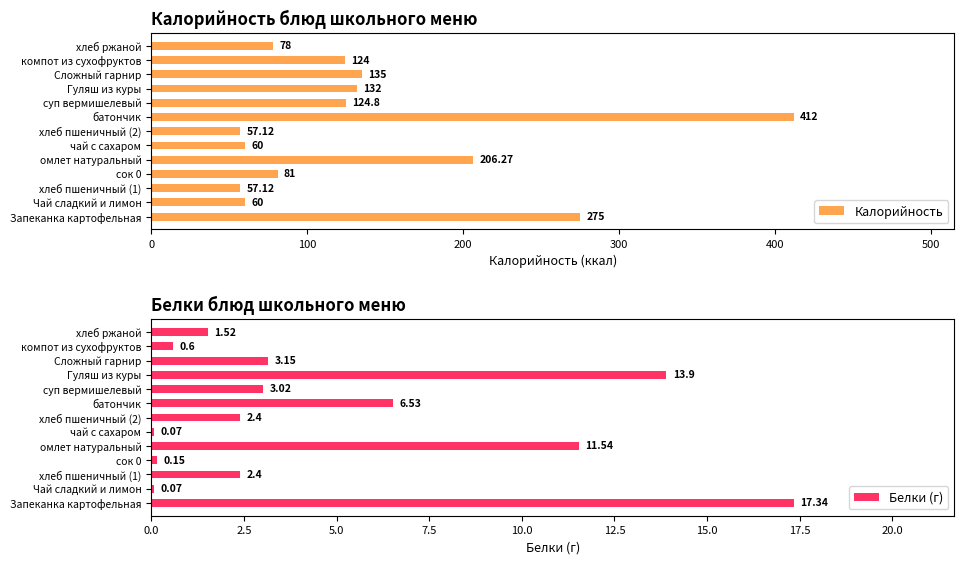

What is the sum of all Калорийность values?

1802.3